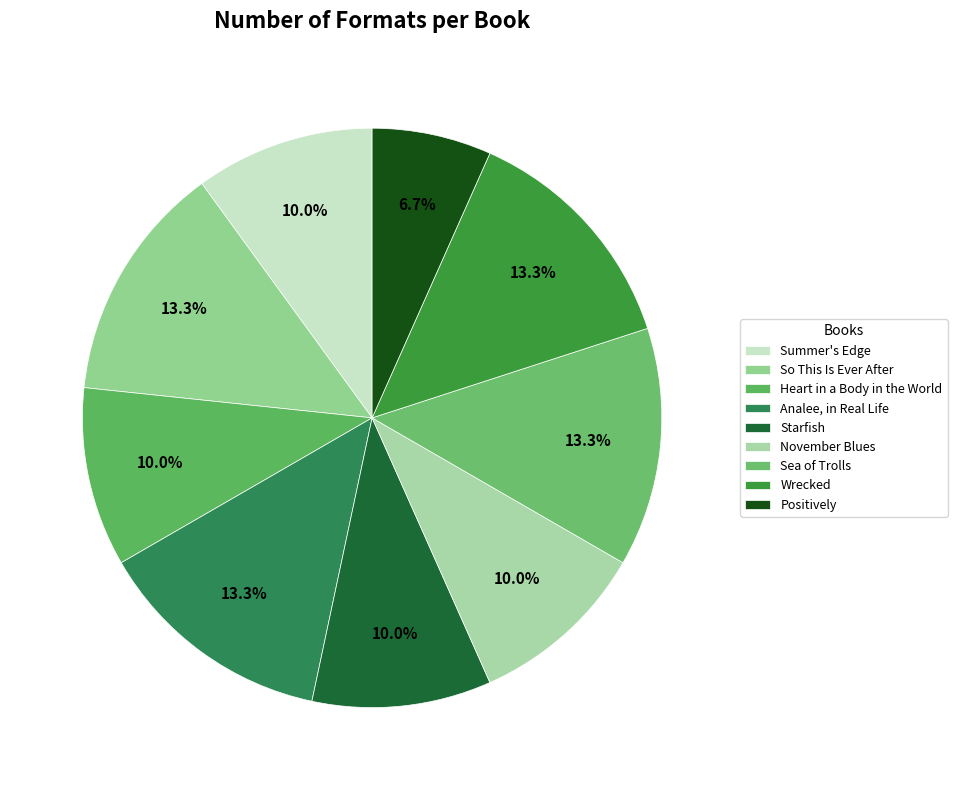

The Positively slice represents 19% of the pie. True or false?

False